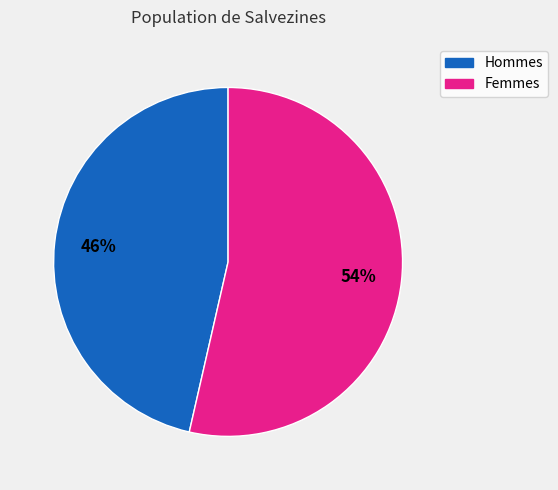

Does any single category account for the majority?

Yes